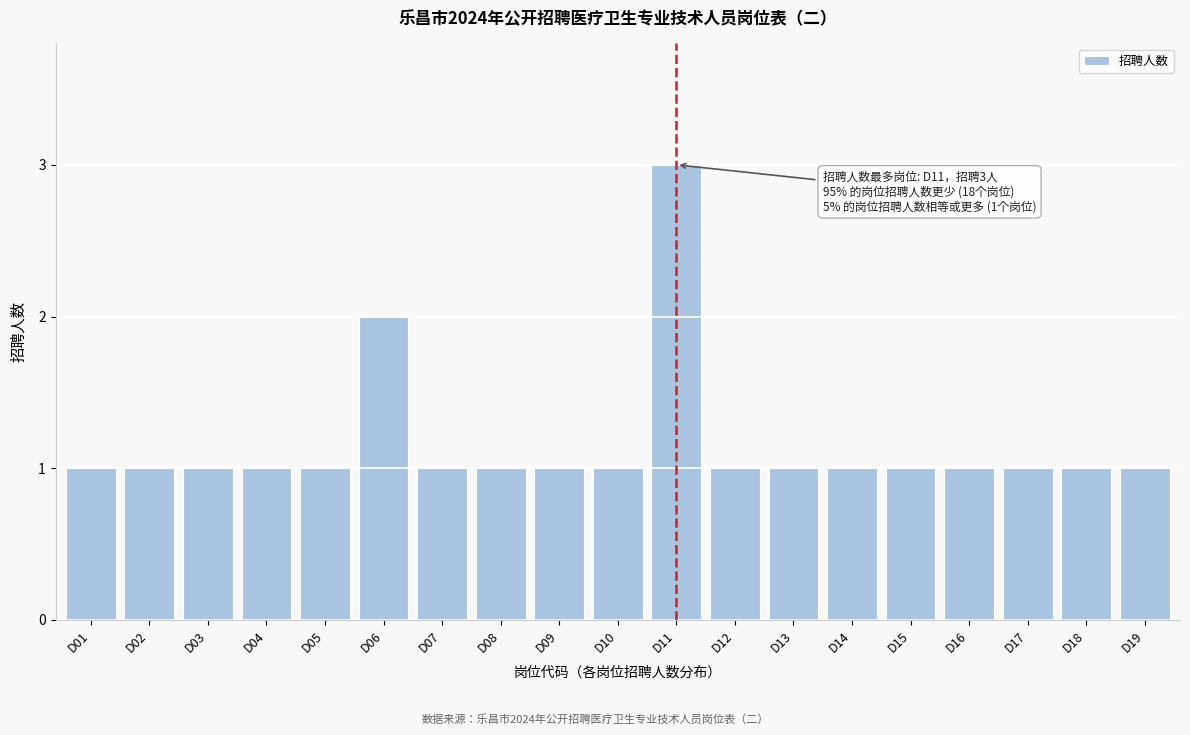

Reading left to right, what are all the values shown in this chart?

D01=1	D02=1	D03=1	D04=1	D05=1	D06=2	D07=1	D08=1	D09=1	D10=1	D11=3	D12=1	D13=1	D14=1	D15=1	D16=1	D17=1	D18=1	D19=1